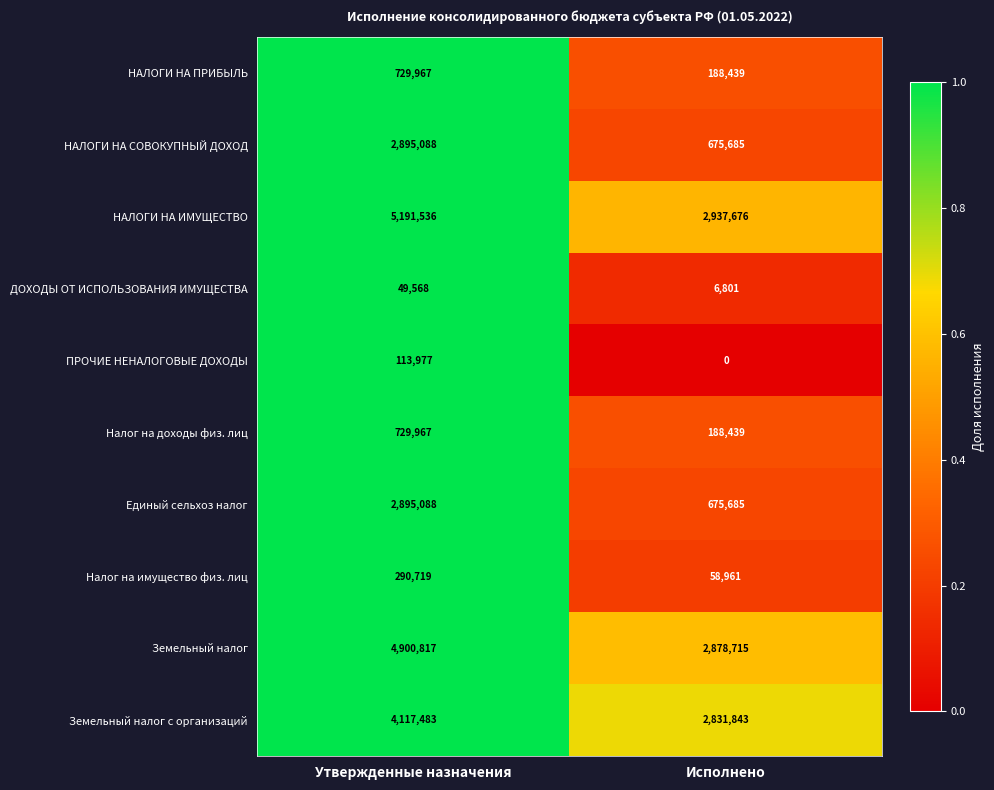

Which series has the largest total across all categories?

НАЛОГИ НА ИМУЩЕСТВО